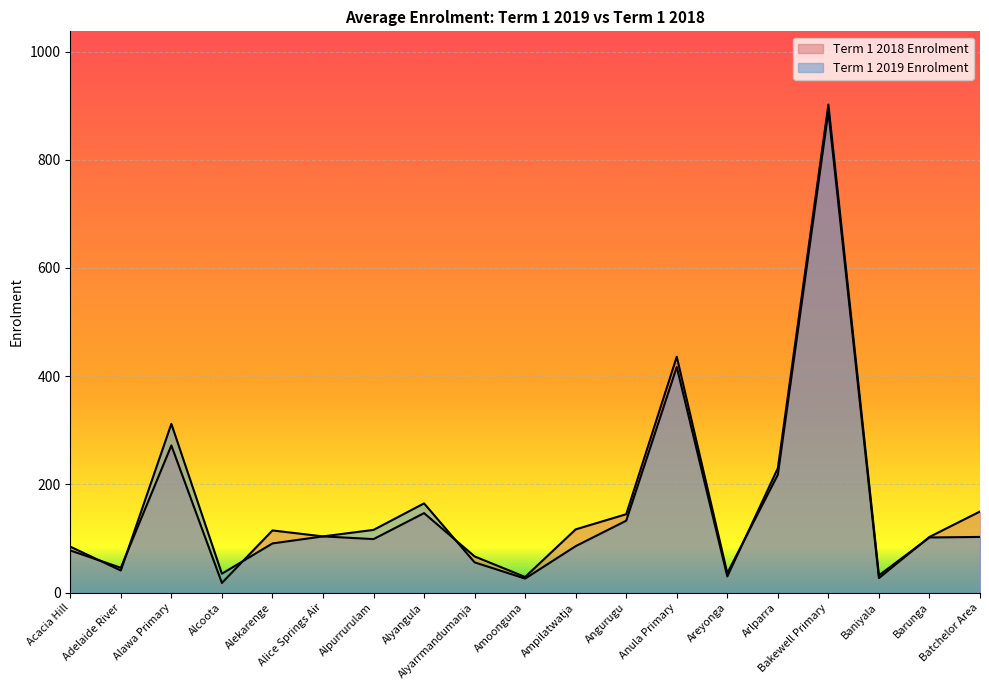

Reading right to left, list all the values displayed in this chart.

Term 1 2019 Enrolment: 103	102	32	902	230	30	417	133	86	26	56	165	116	104	91	35	312	41	85
Term 1 2018 Enrolment: 150	103	27	889	218	36	436	145	117	29	67	147	99	104	115	18	272	46	78